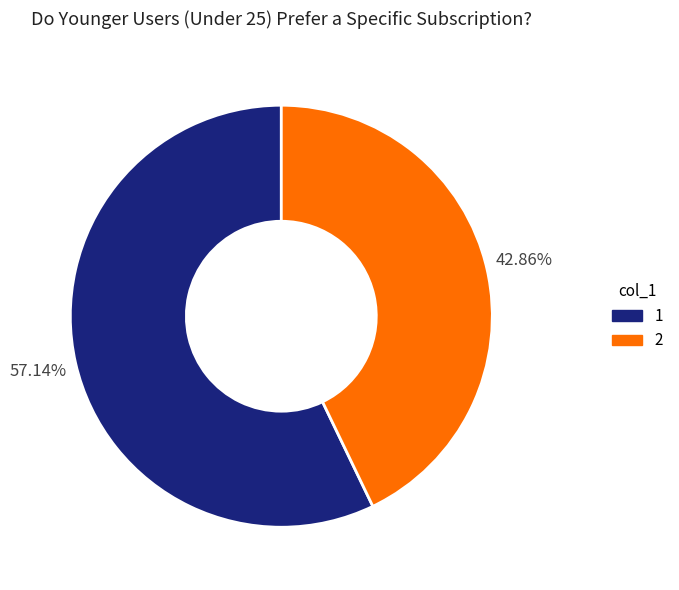

Is 1 the majority of the pie?

Yes